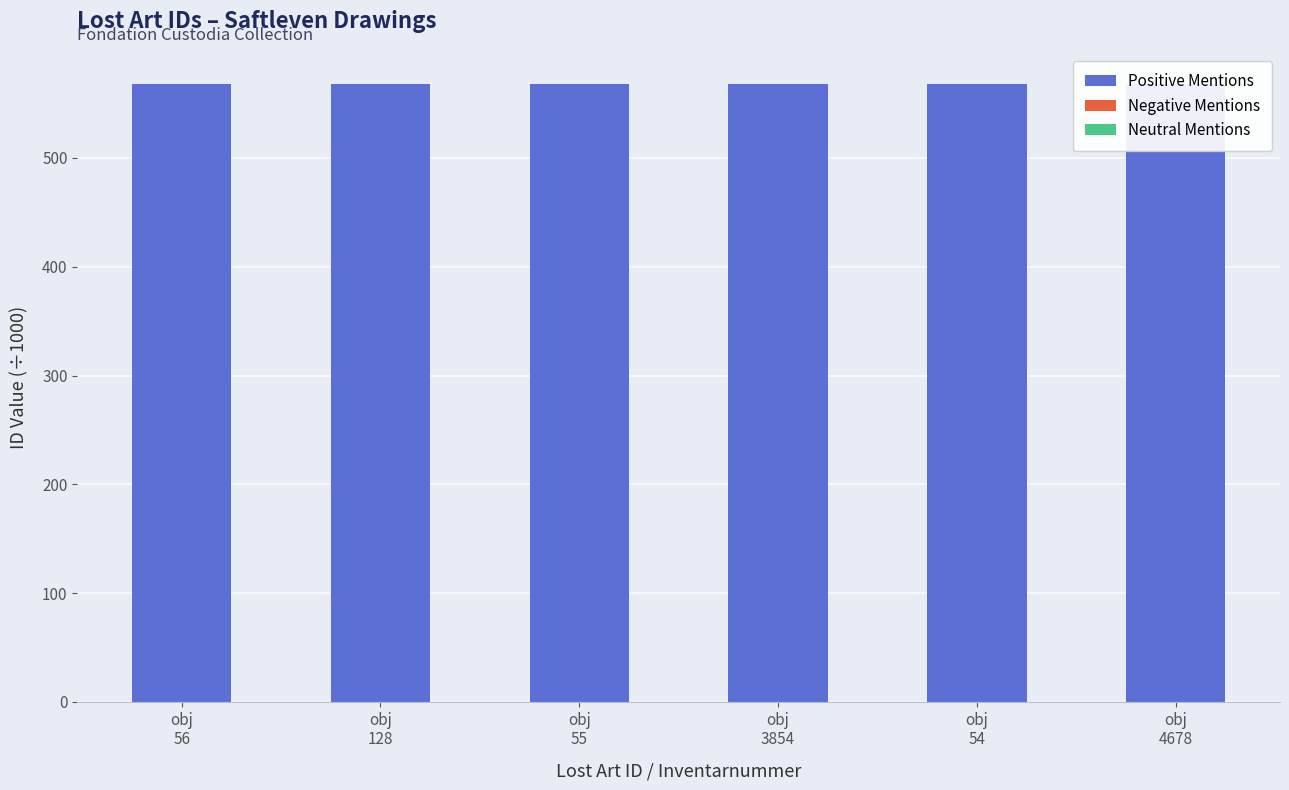

At which label is Neutral Mentions closest to 0?

obj
128